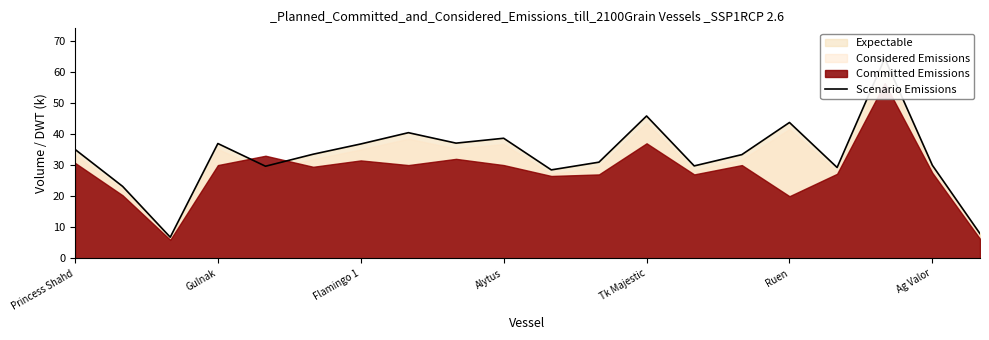

How many lines are shown in the chart?

1